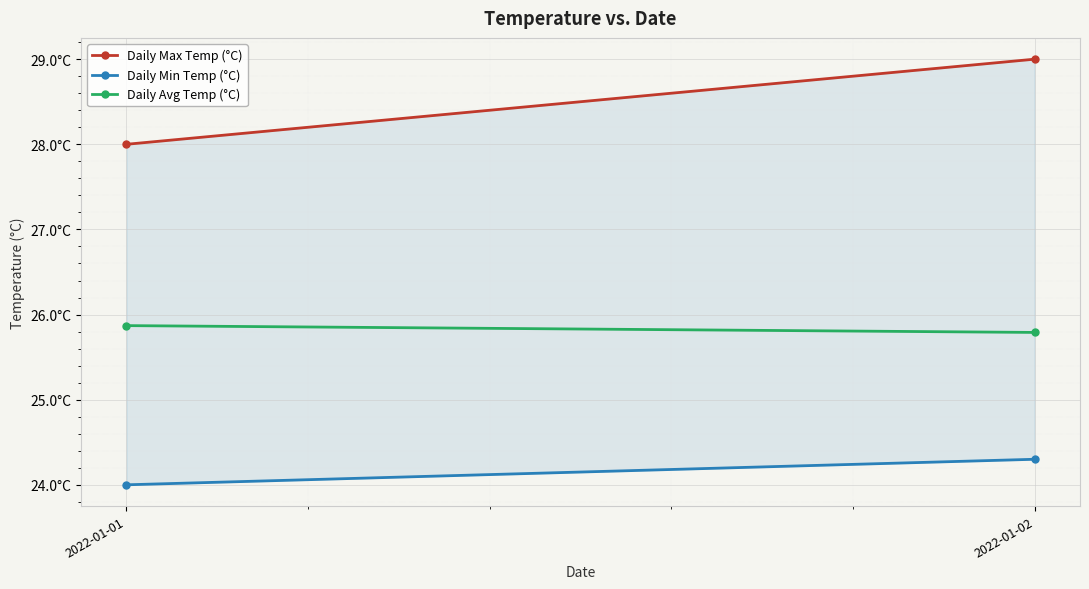

Which series has the largest total across all categories?

Daily Max Temp (°C)